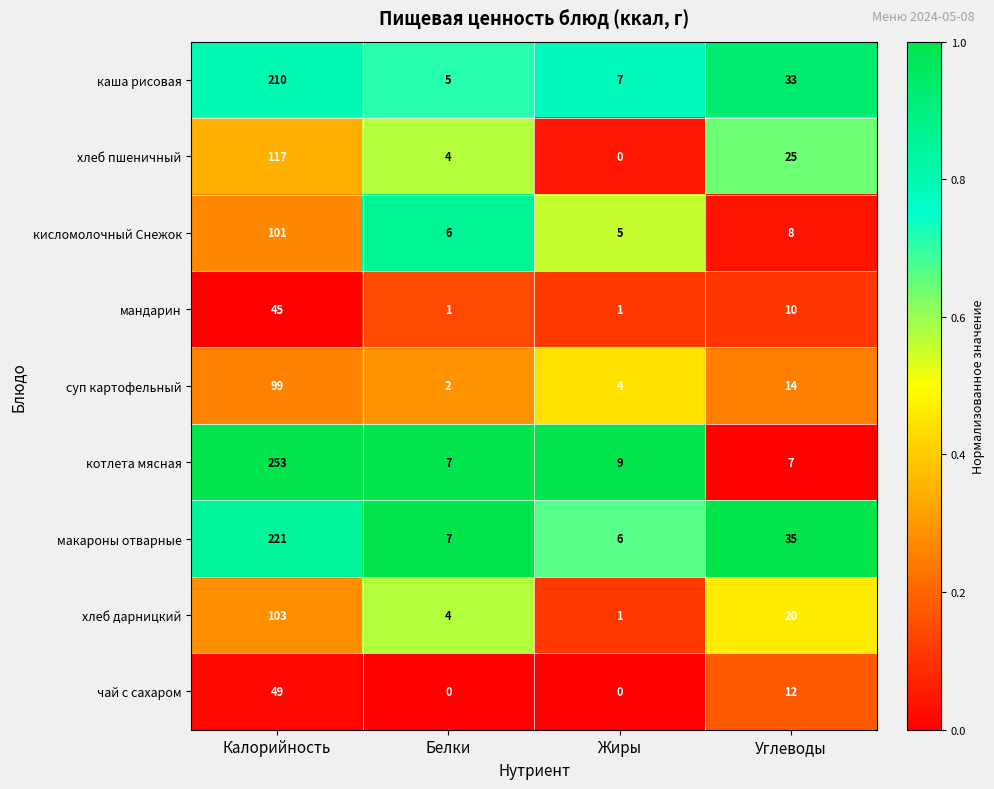

Which series has the widest spread of values?

котлета мясная